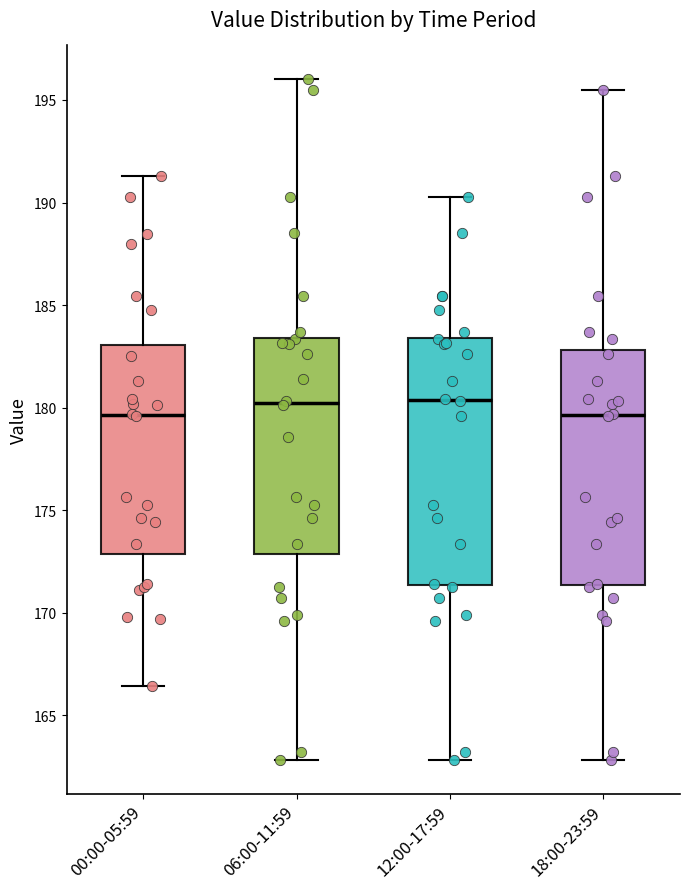

Where does the lower whisker of the box for 18:00-23:59 end on the y-axis? The values are not printed on the chart, so give them approximately, as read against the axis.

163.0